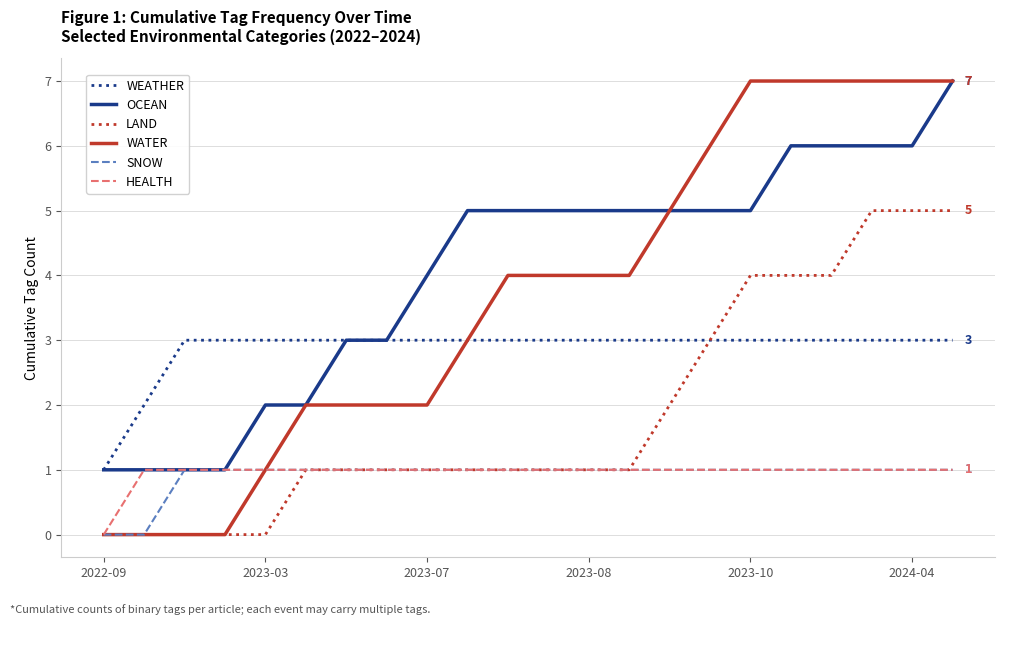

Which series has the largest total across all categories?

OCEAN